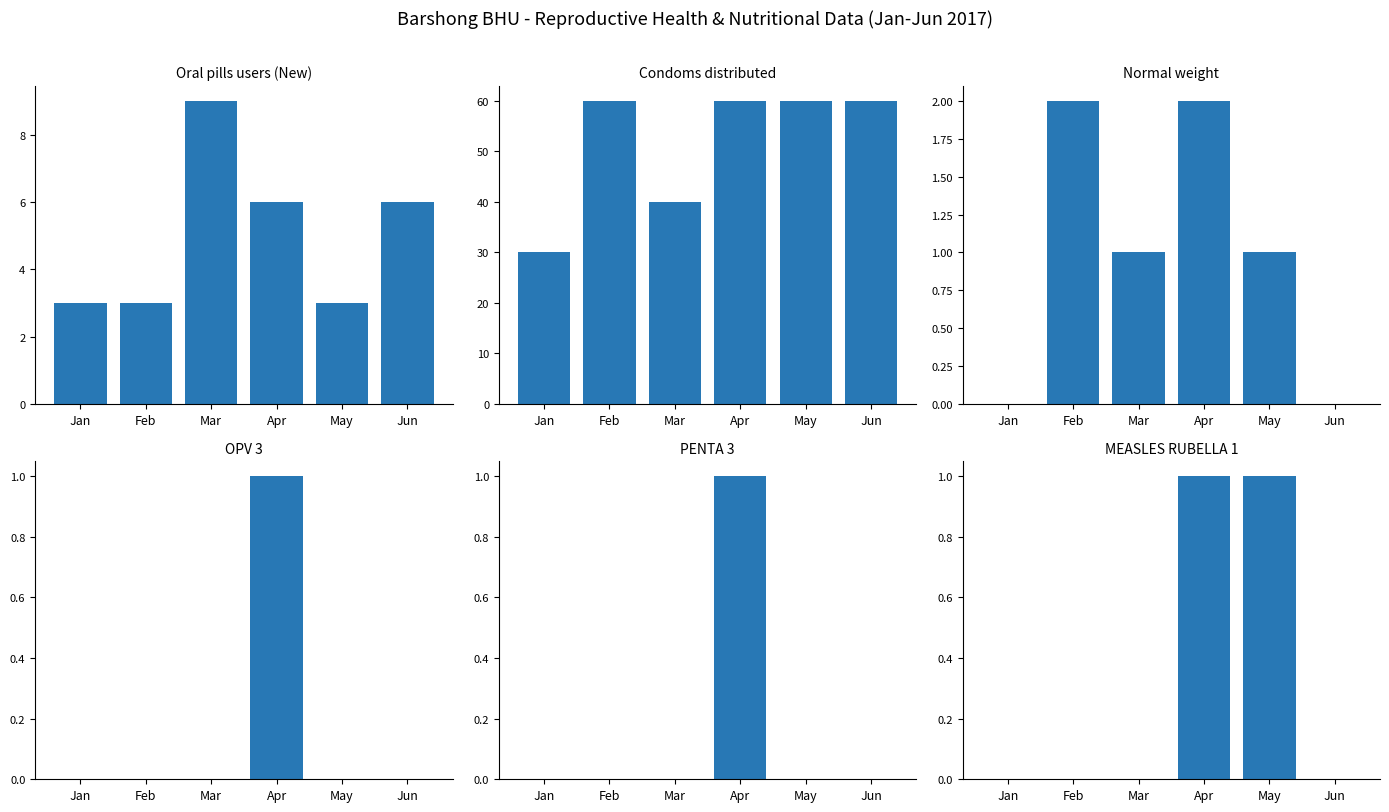

Does the chart contain any negative values?

No